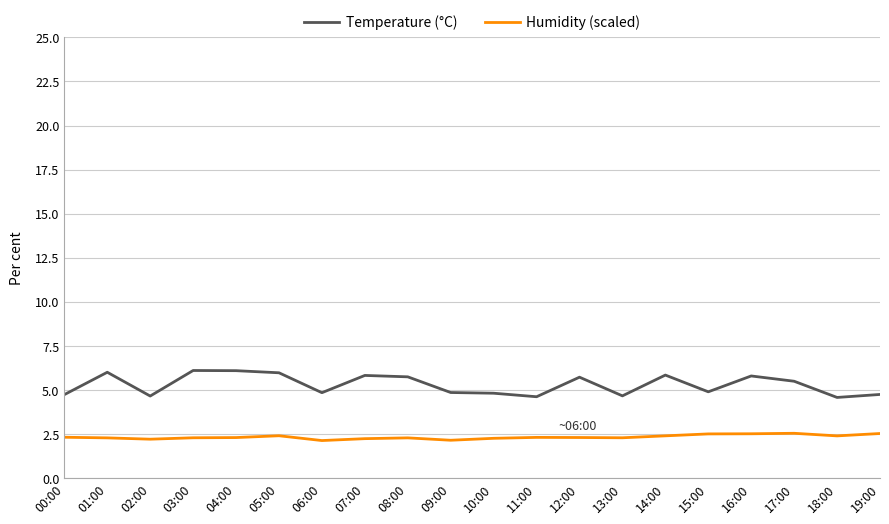

What position from the right is 18:00?

2